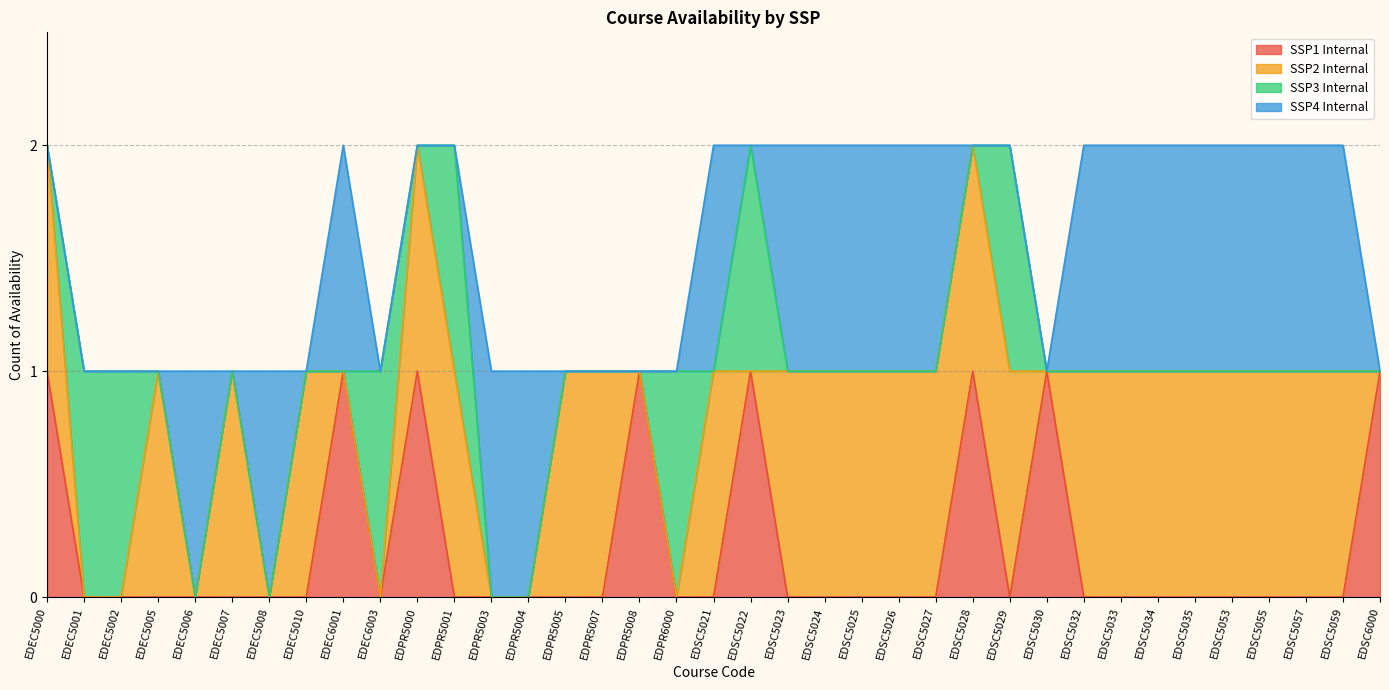

Does the chart display data point markers on the line(s)?

No